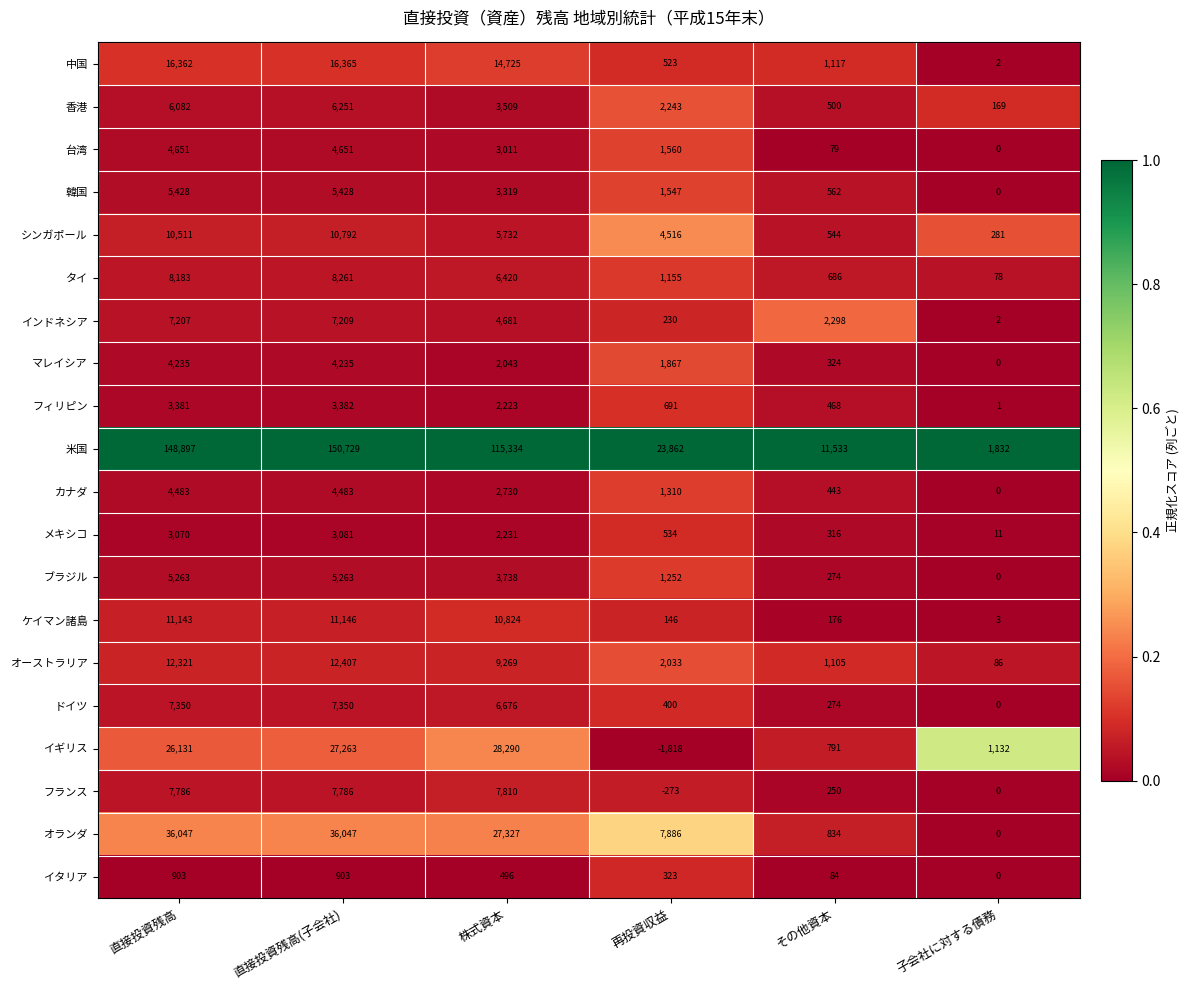

At how many categories does at least one series exceed 0?

6